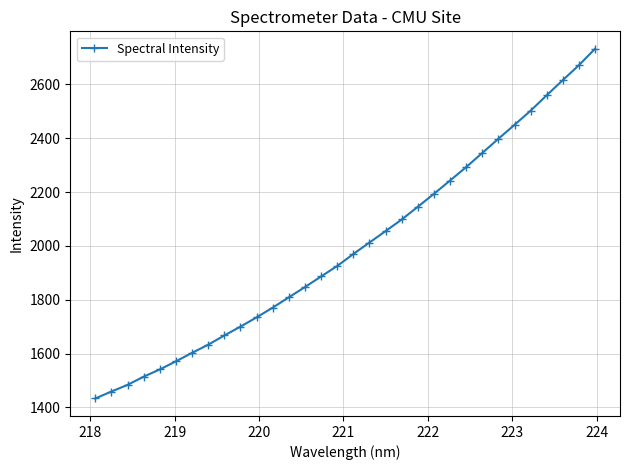

What is the value of the 16th point from the left?

1925.4